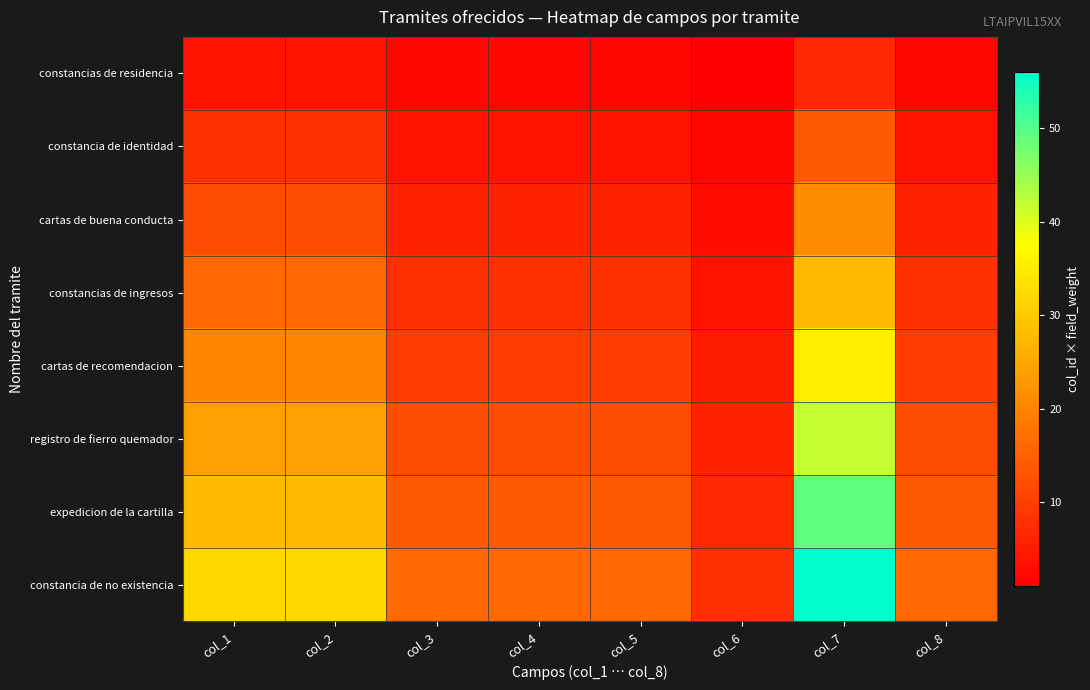

What is the difference between the highest and lowest values at col_5?

14